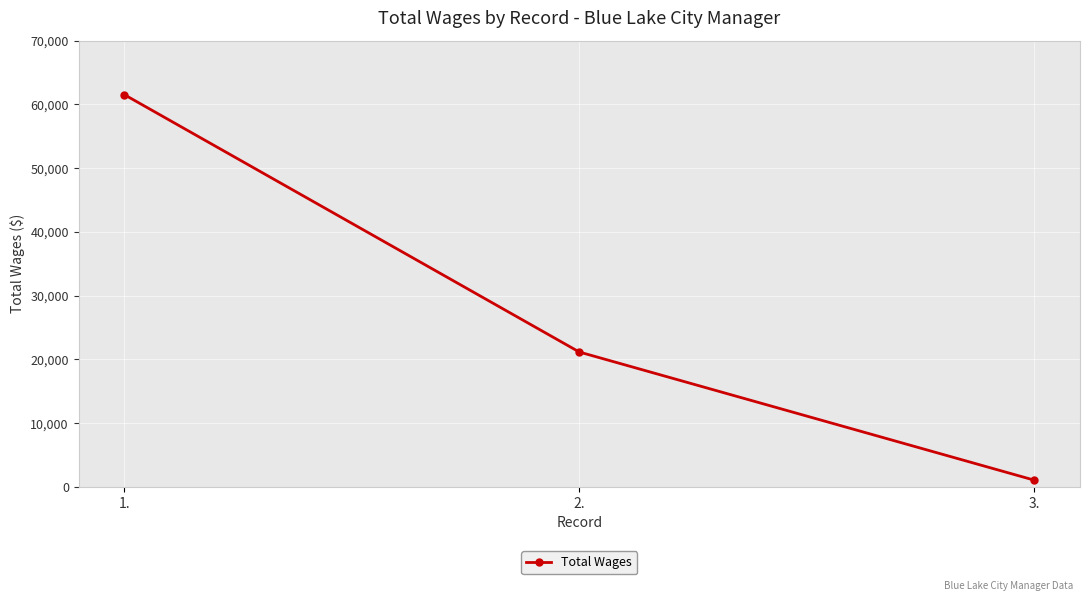

Rank the categories by value from lowest to highest.

3., 2., 1.